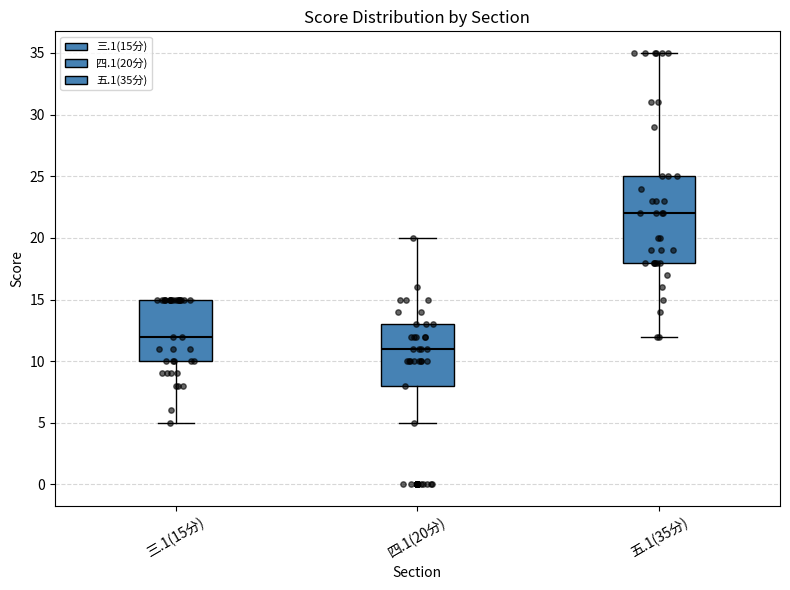

Where is the upper edge of the box for 四.1(20分) on the y-axis? The values are not printed on the chart, so give them approximately, as read against the axis.

13